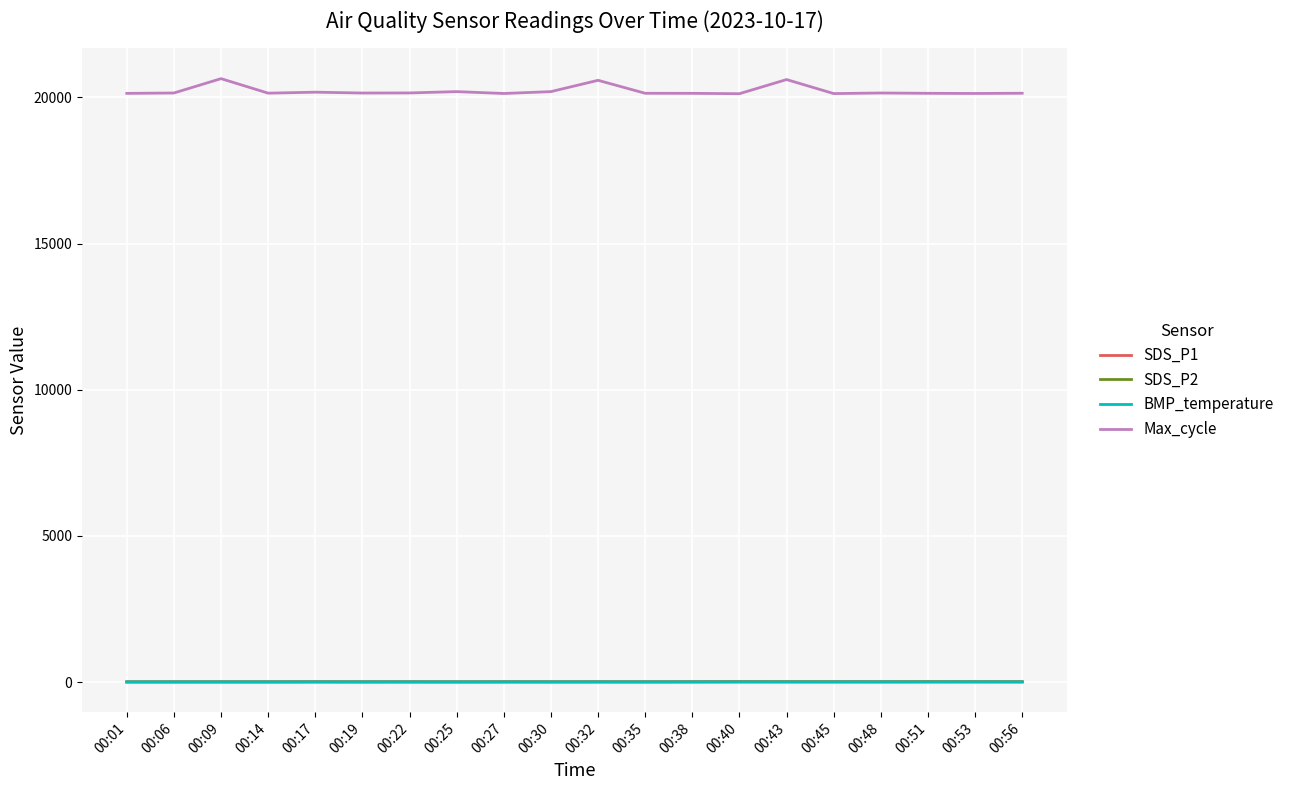

What is the sum of the SDS_P2 values at 00:27 and 00:09?

10.0